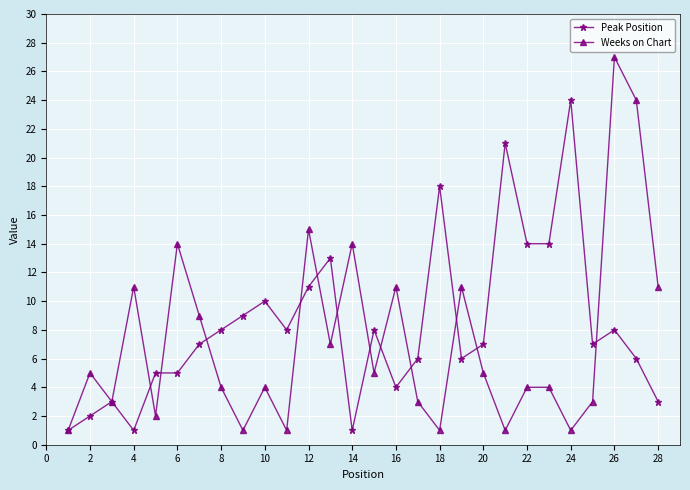

What is the value of the Peak Position point at the 12th from the left?

11